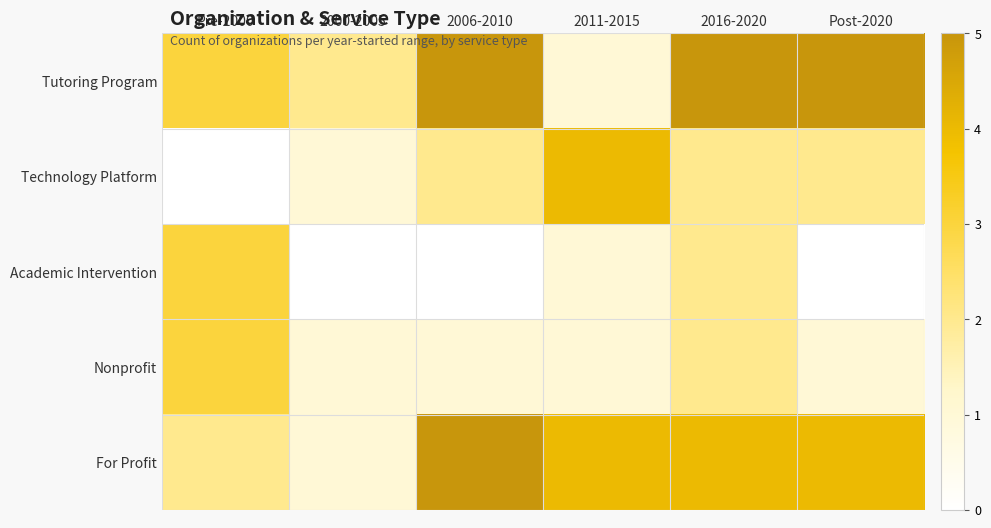

Count the number of categories in the chart.

6